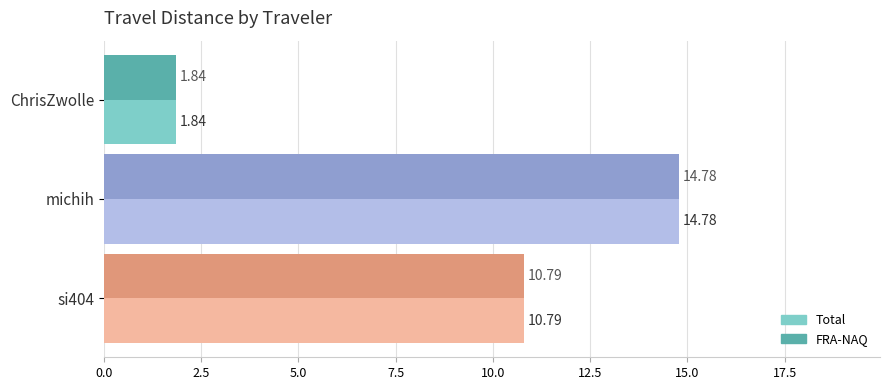

At which label does FRA-NAQ reach its peak?

michih